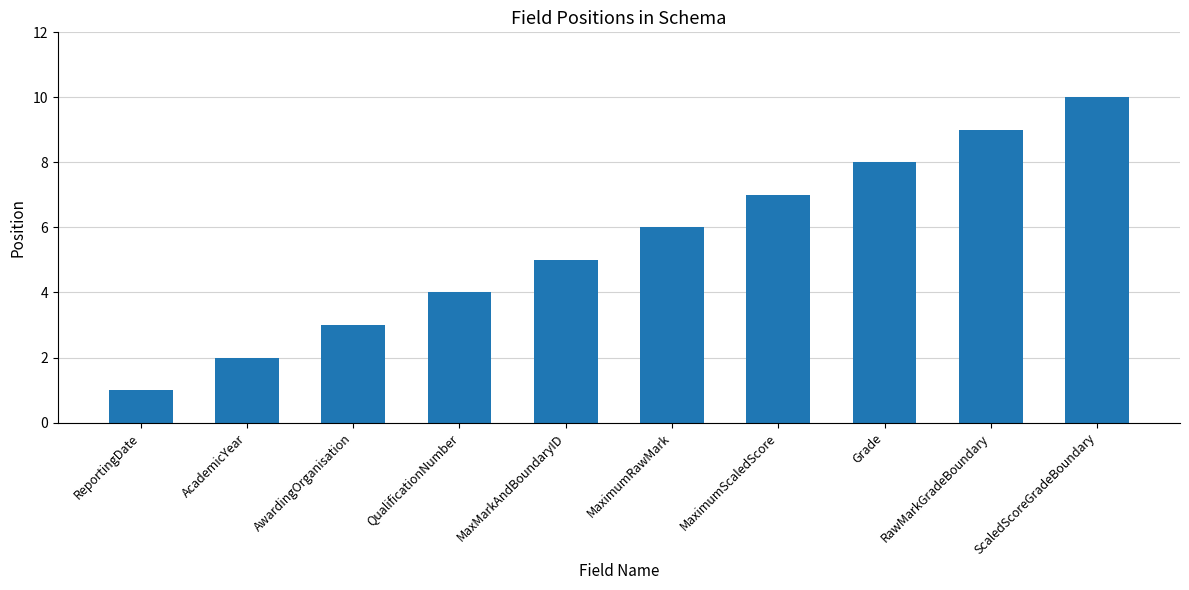

Are the bars grouped side by side (vs. stacked)?

No